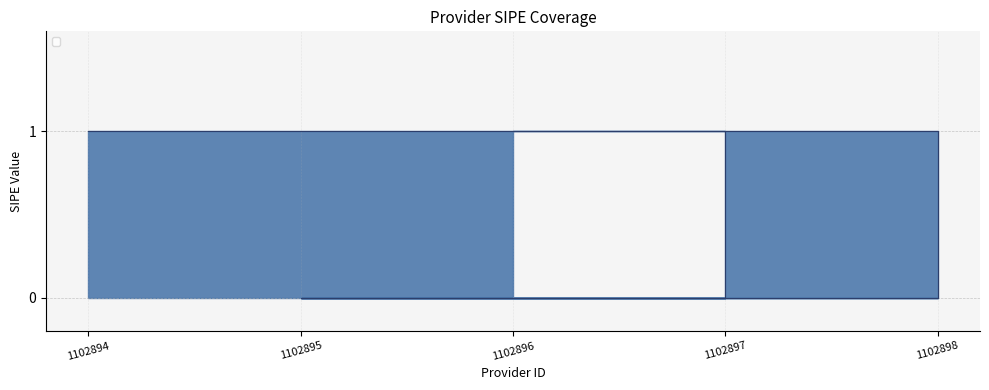

Count the values in the range 0 to 1.

5